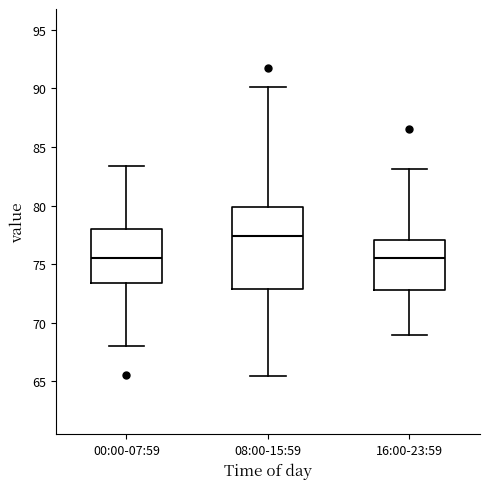

Which box's median line is the highest?

08:00-15:59